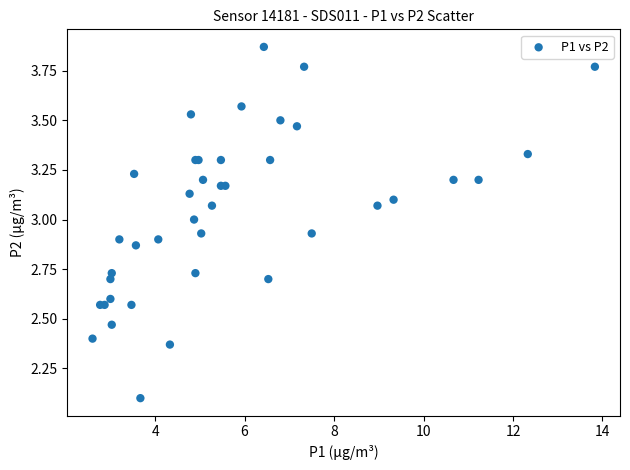

What Y value in the scatter plot is closest to 2?

2.1